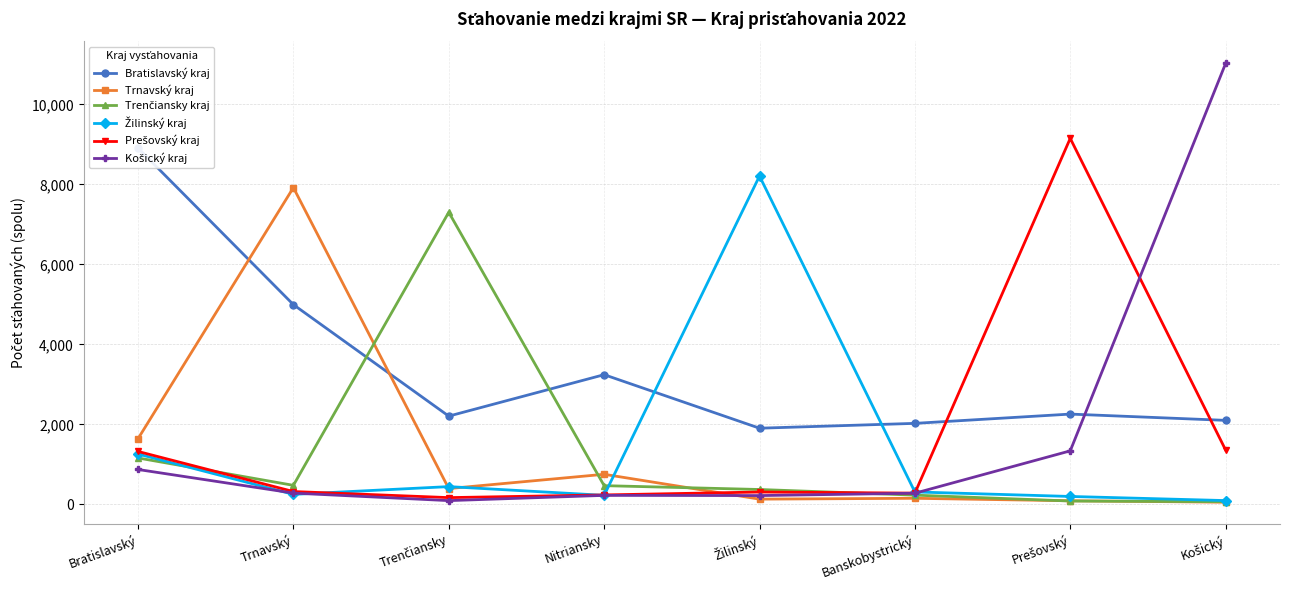

How many data points in Trenčiansky kraj are above 468?

3